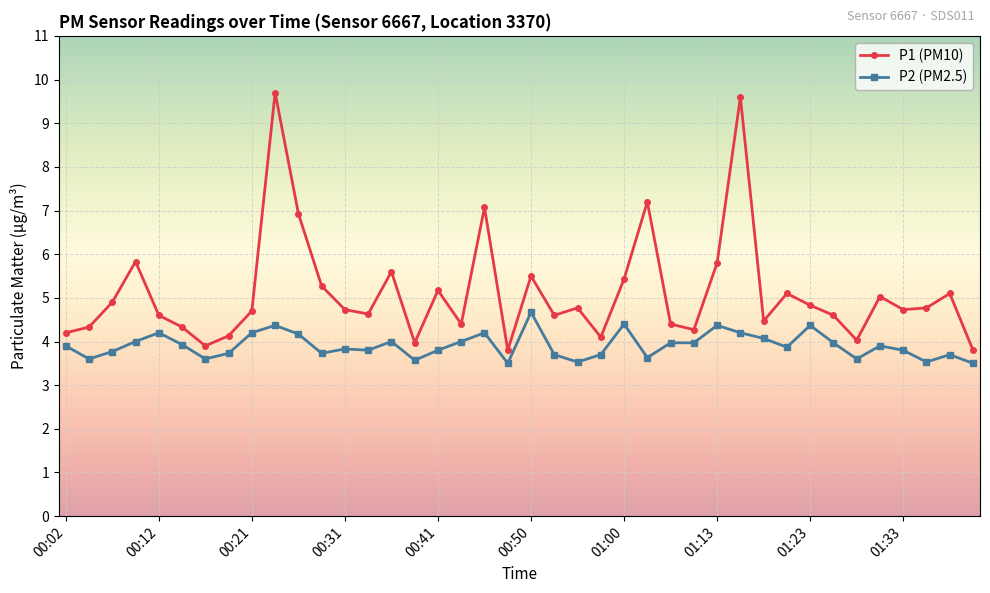

What is the value of the P2 (PM2.5) point at the 27th from the left?

4.0